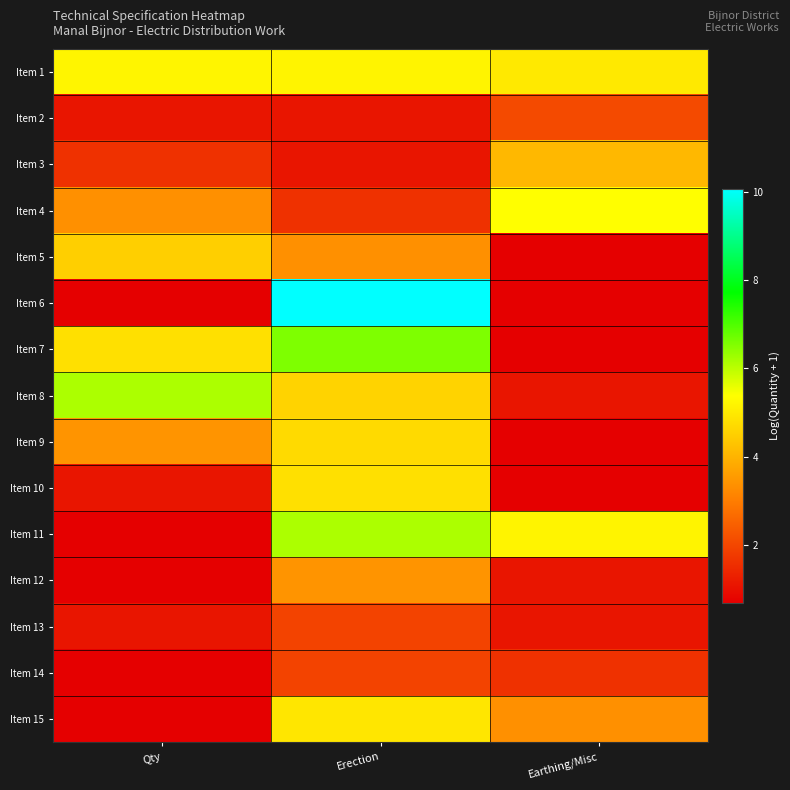

At which category is the sum across all series the highest?

Erection